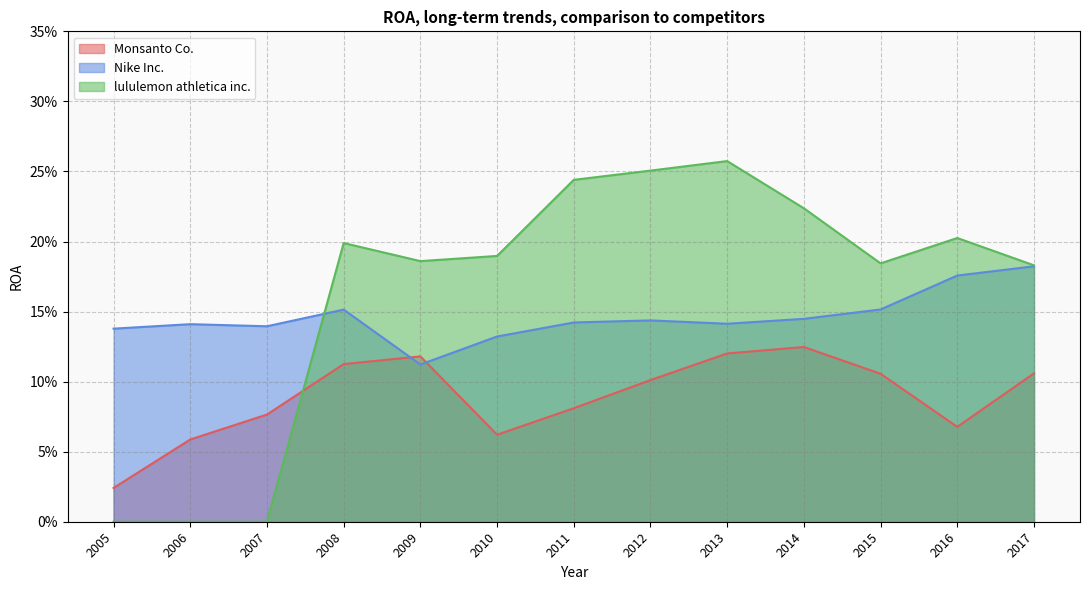

How many lines are shown in the chart?

3